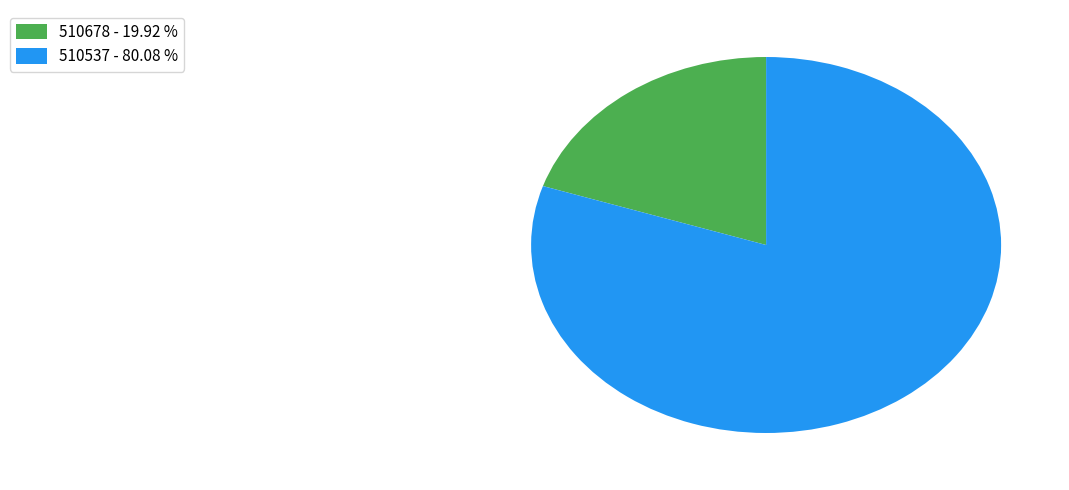

Is the sum of 510678 - 19.92 % and 510537 - 80.08 % greater than half?

Yes